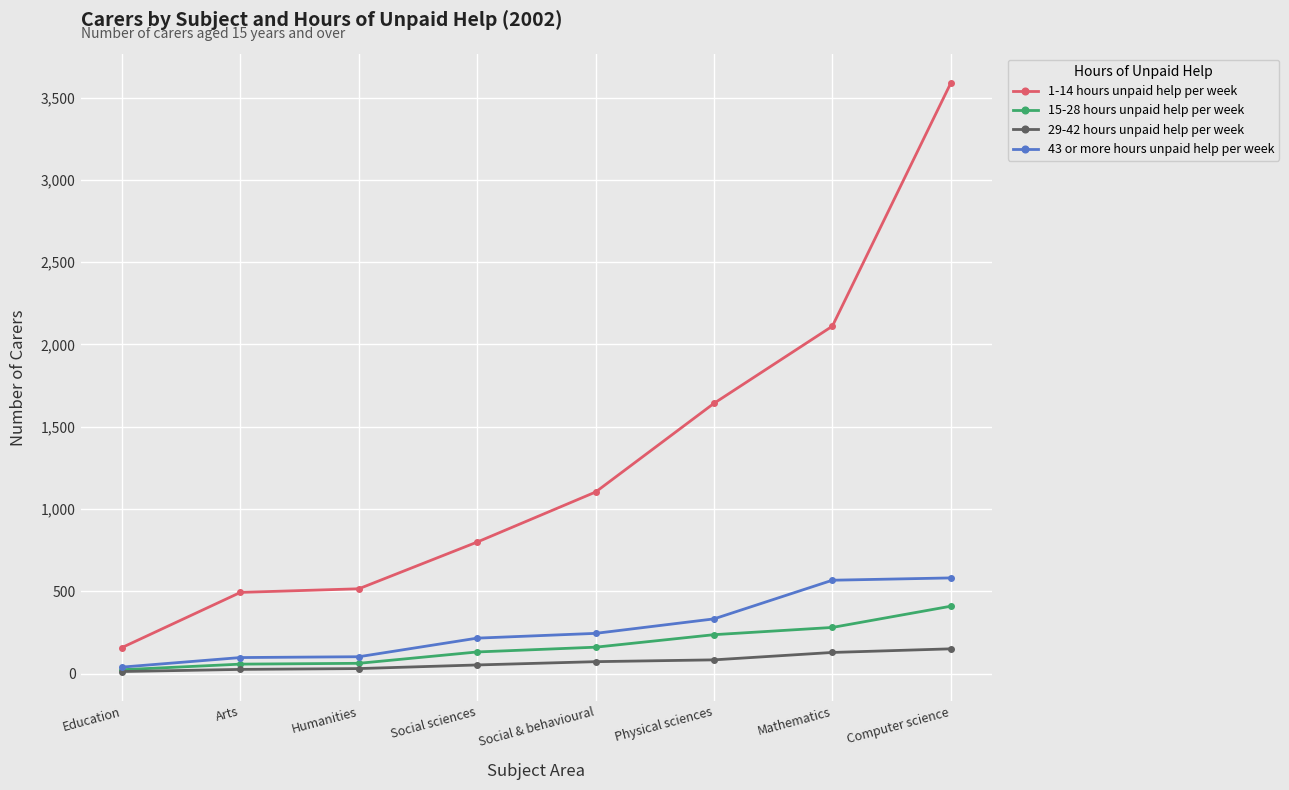

What is the maximum value for 1-14 hours unpaid help per week?

3588